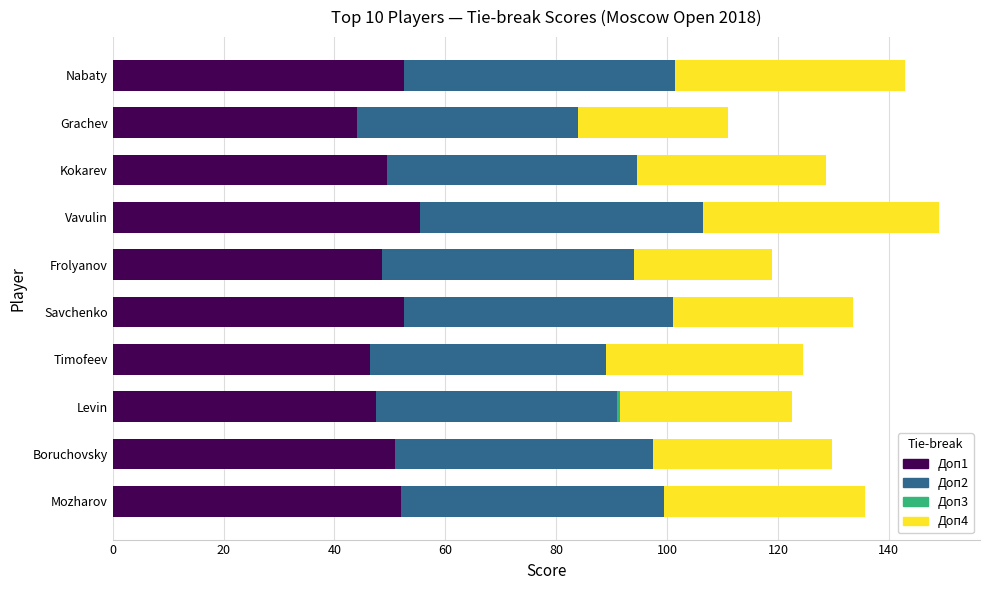

What is the highest value of the Доп1 series?

55.5